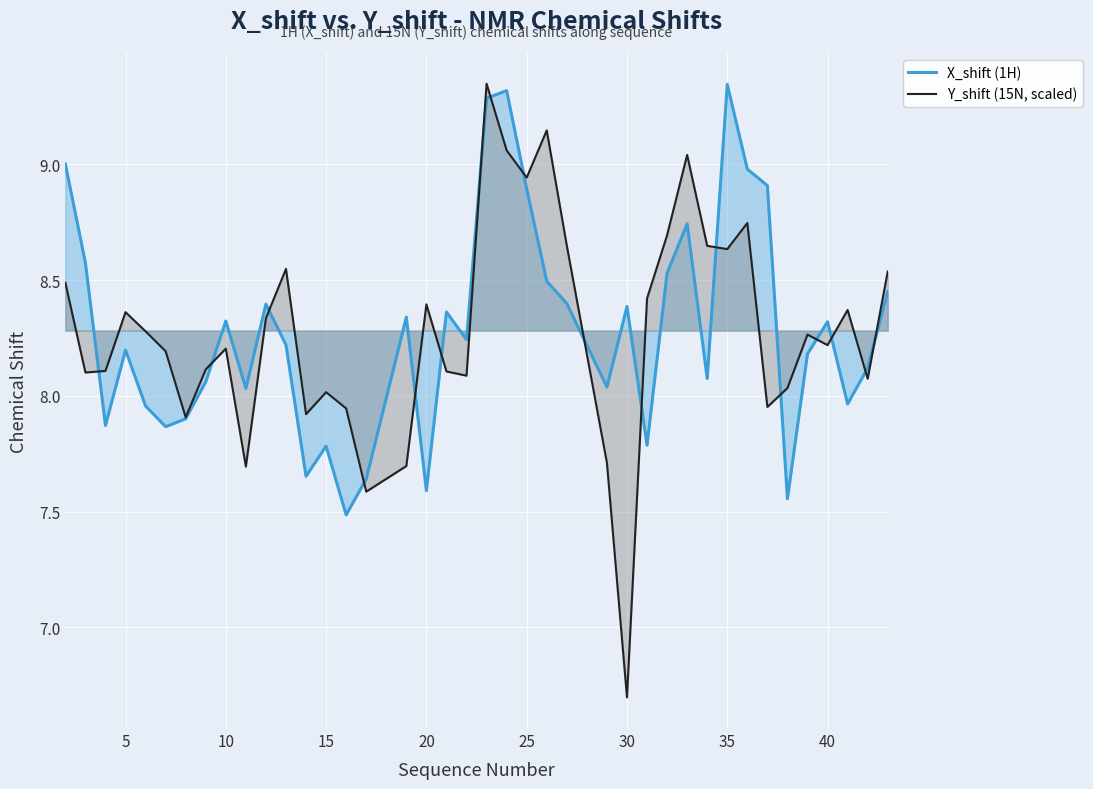

What is the lowest value of the Y_shift (15N, scaled) series?

6.7